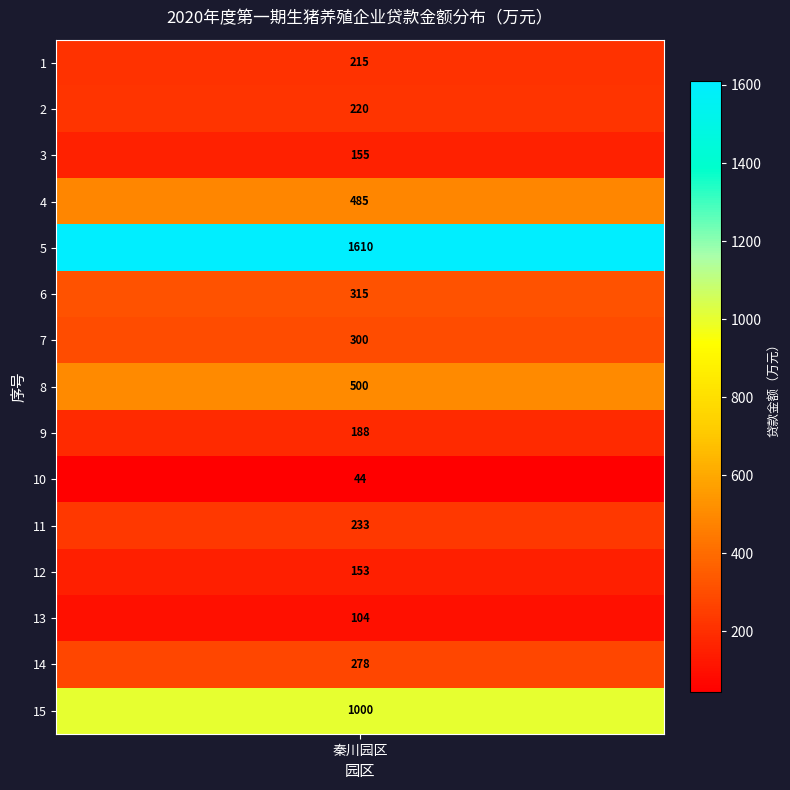

Reading right to left, what are all the values shown in this chart?

1000	278	104	153	233	44	188	500	300	315	1610	485	155	220	215